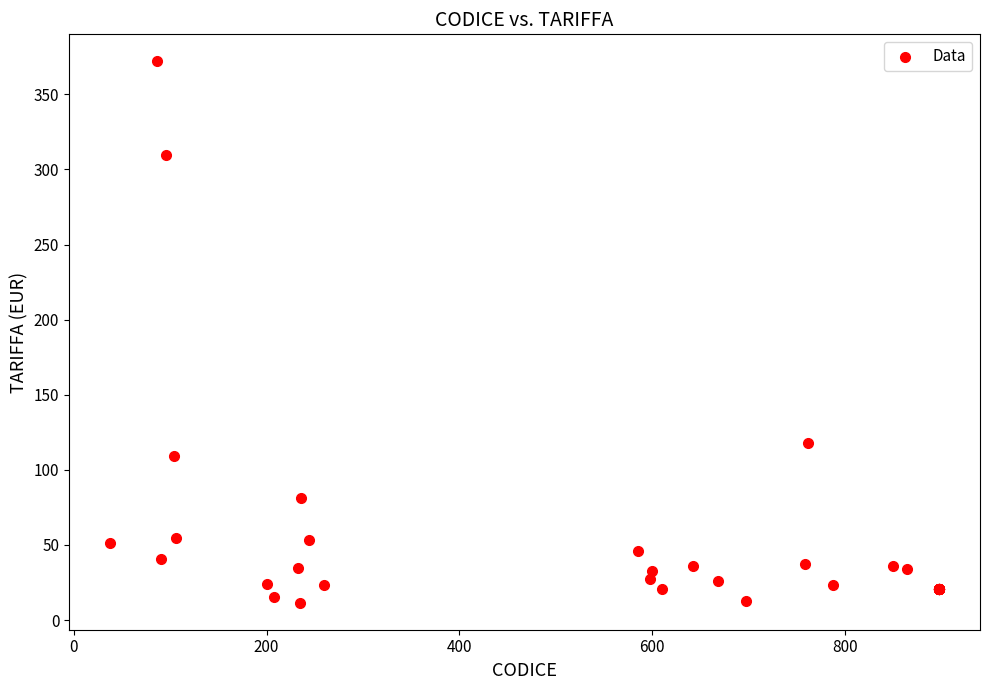

What Y value in the scatter plot is closest to 191?

117.7